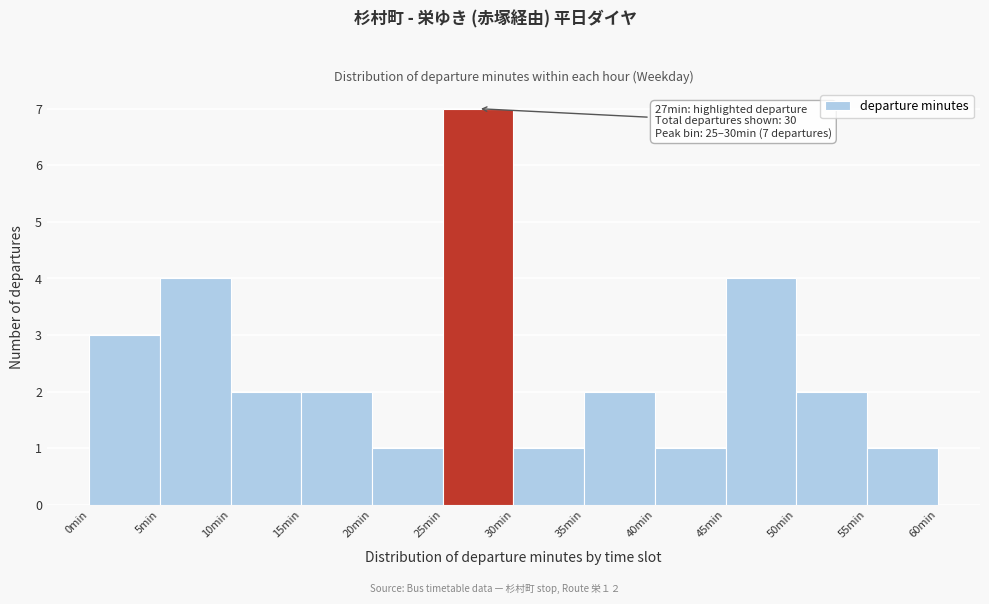

Over which range of the x-axis is the bar tallest?

25 to 30